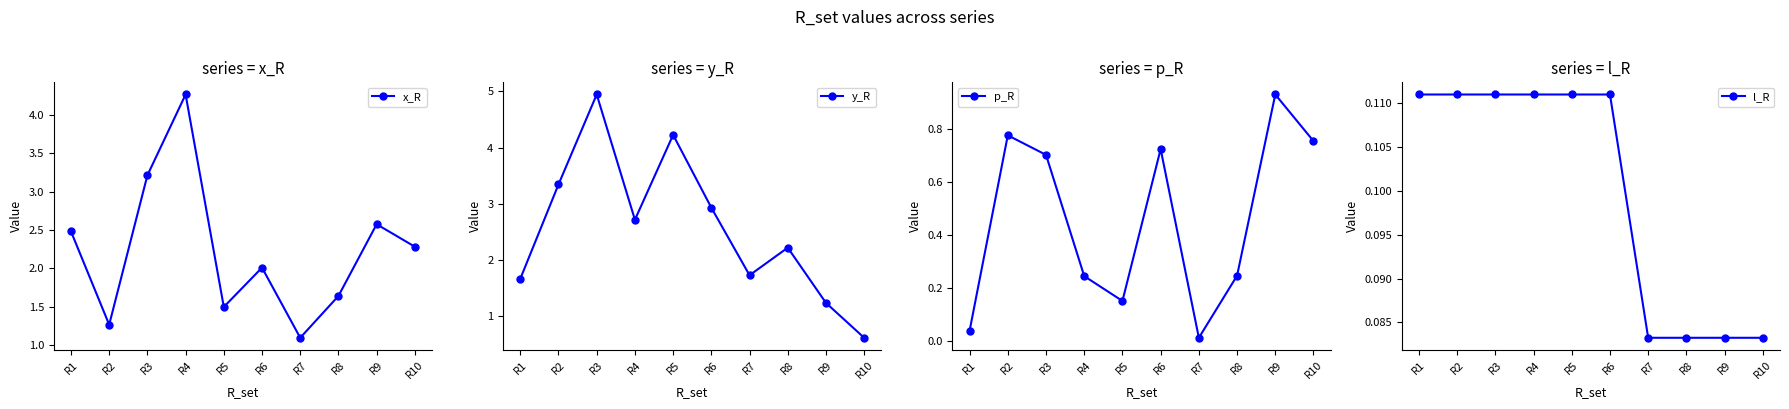

True or false: y_R has a value of 5.1 at R2.

False